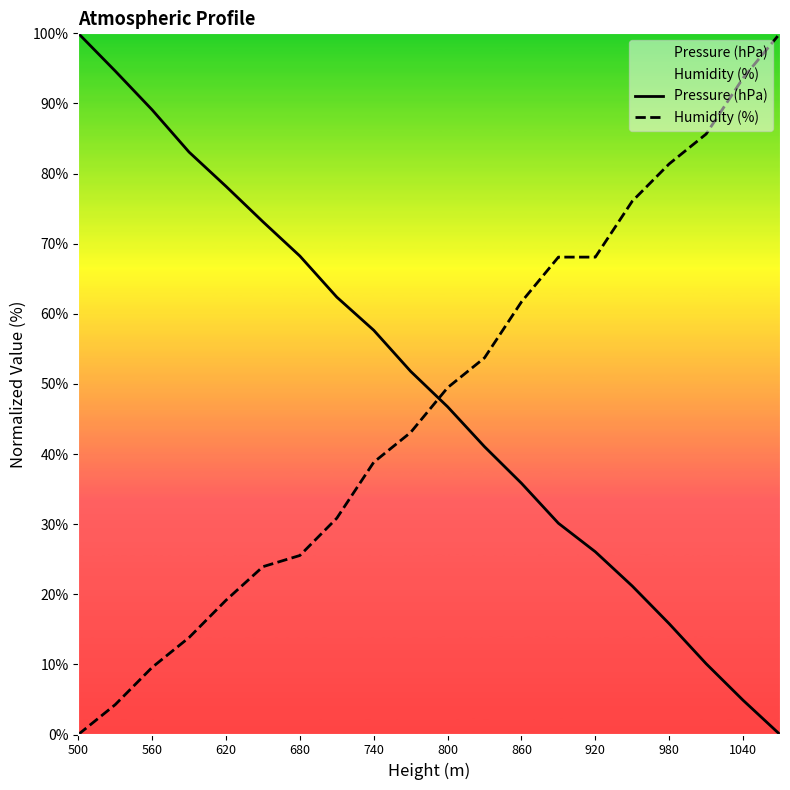

Is the value of Humidity (%) at 620 greater than the value of Pressure (hPa) at 980?

Yes